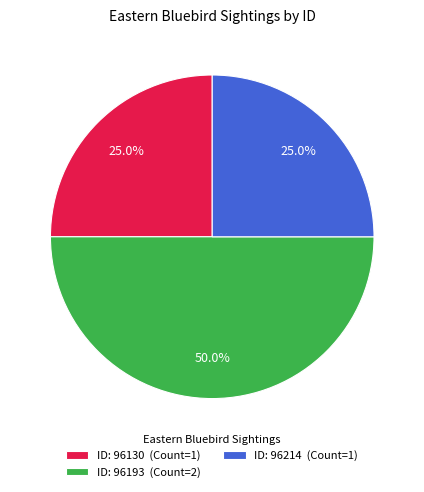

Do ID: 96130 (Count=1) and ID: 96193 (Count=2) together represent more than half of the pie?

Yes